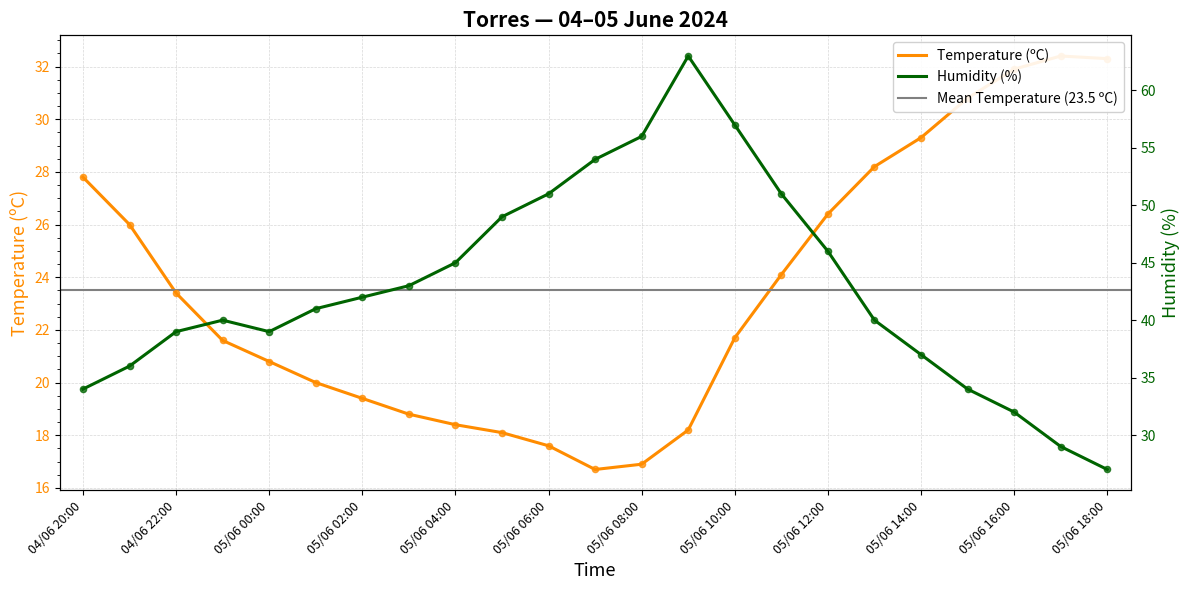

Which series reaches the maximum Y coordinate?

Humidity (%)